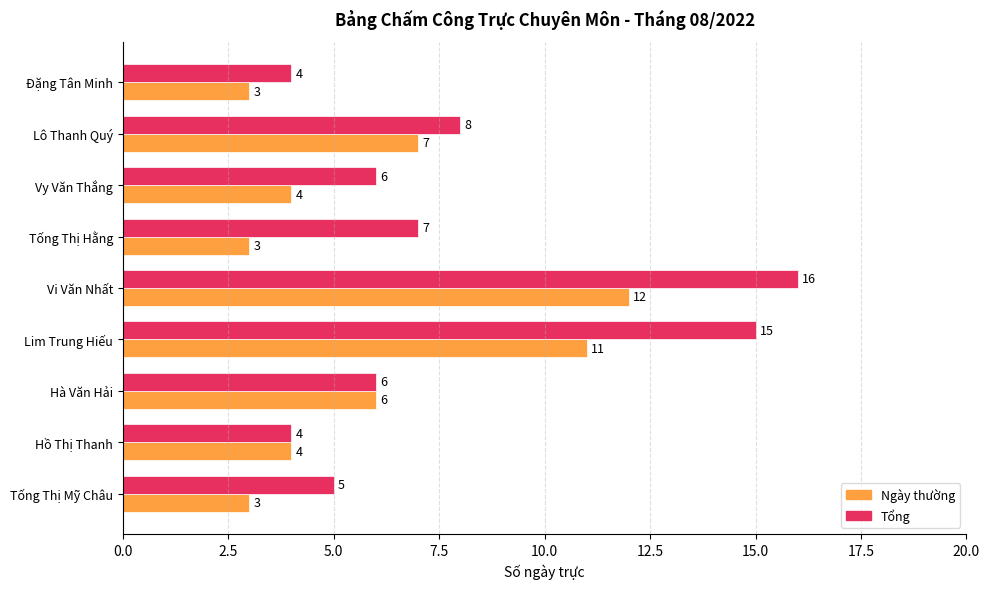

What is the highest value of the Ngày thường series?

12